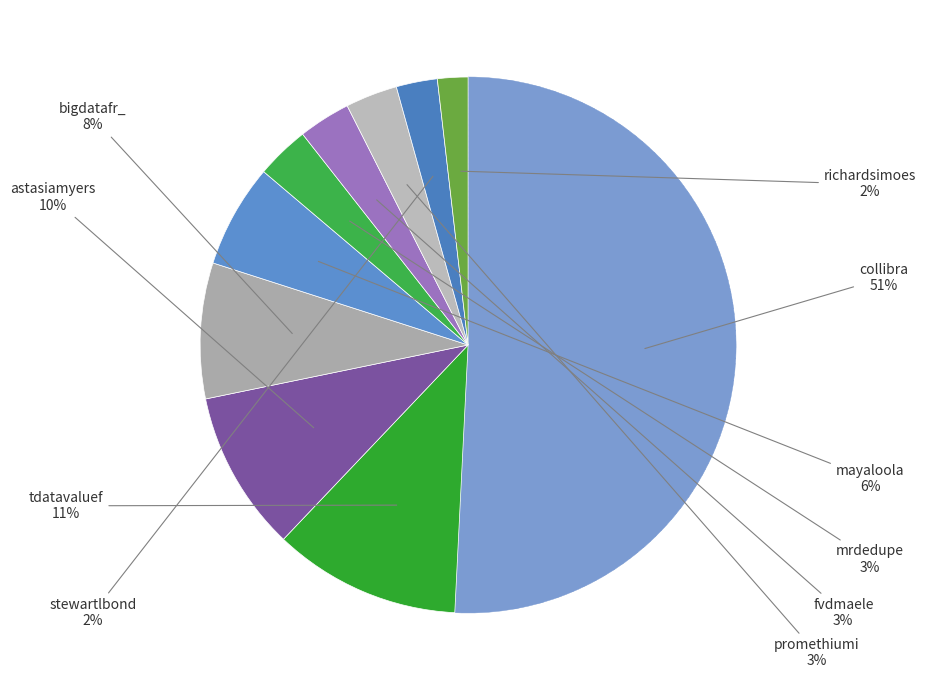

How many segments does this pie chart have?

10